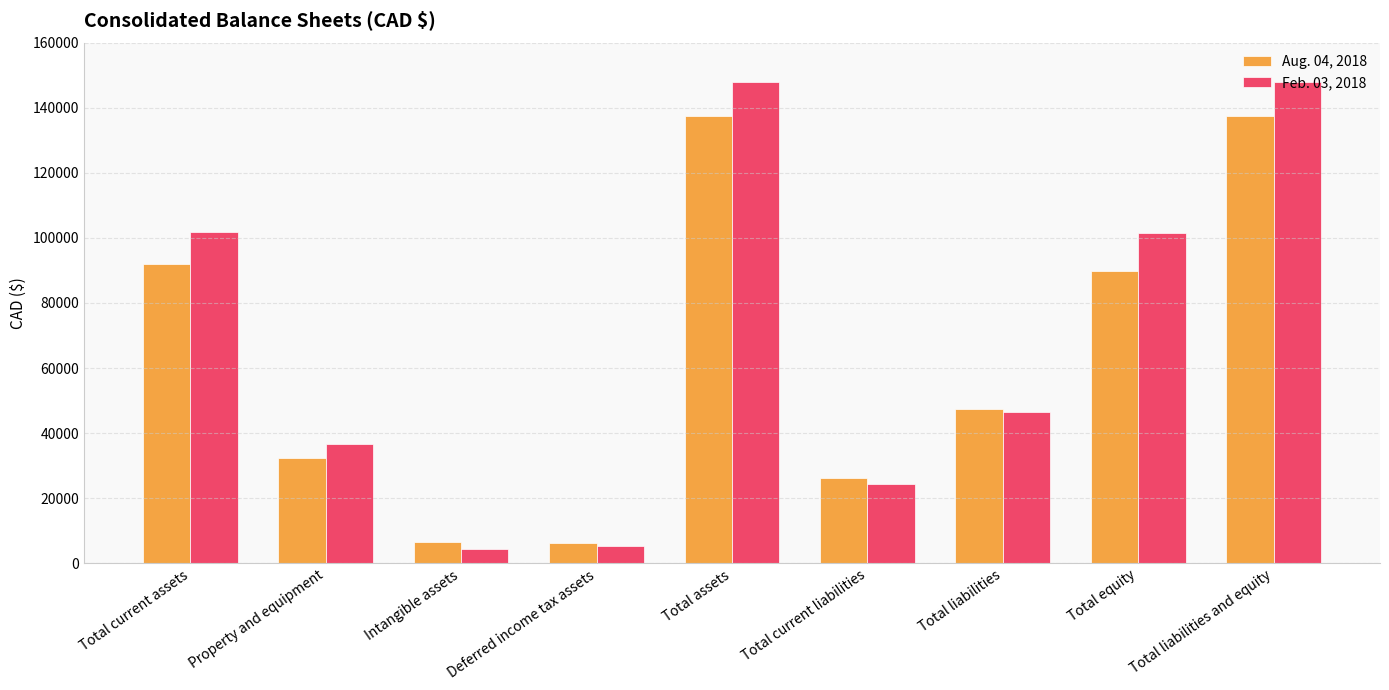

Which series has the widest spread of values?

Feb. 03, 2018